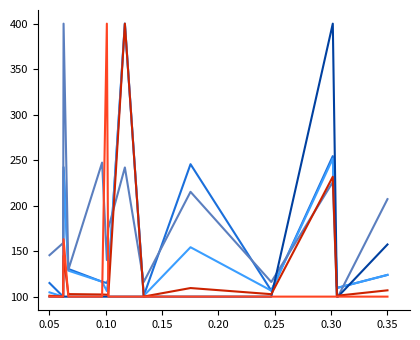

What is the maximum value shown in the chart?

400.0